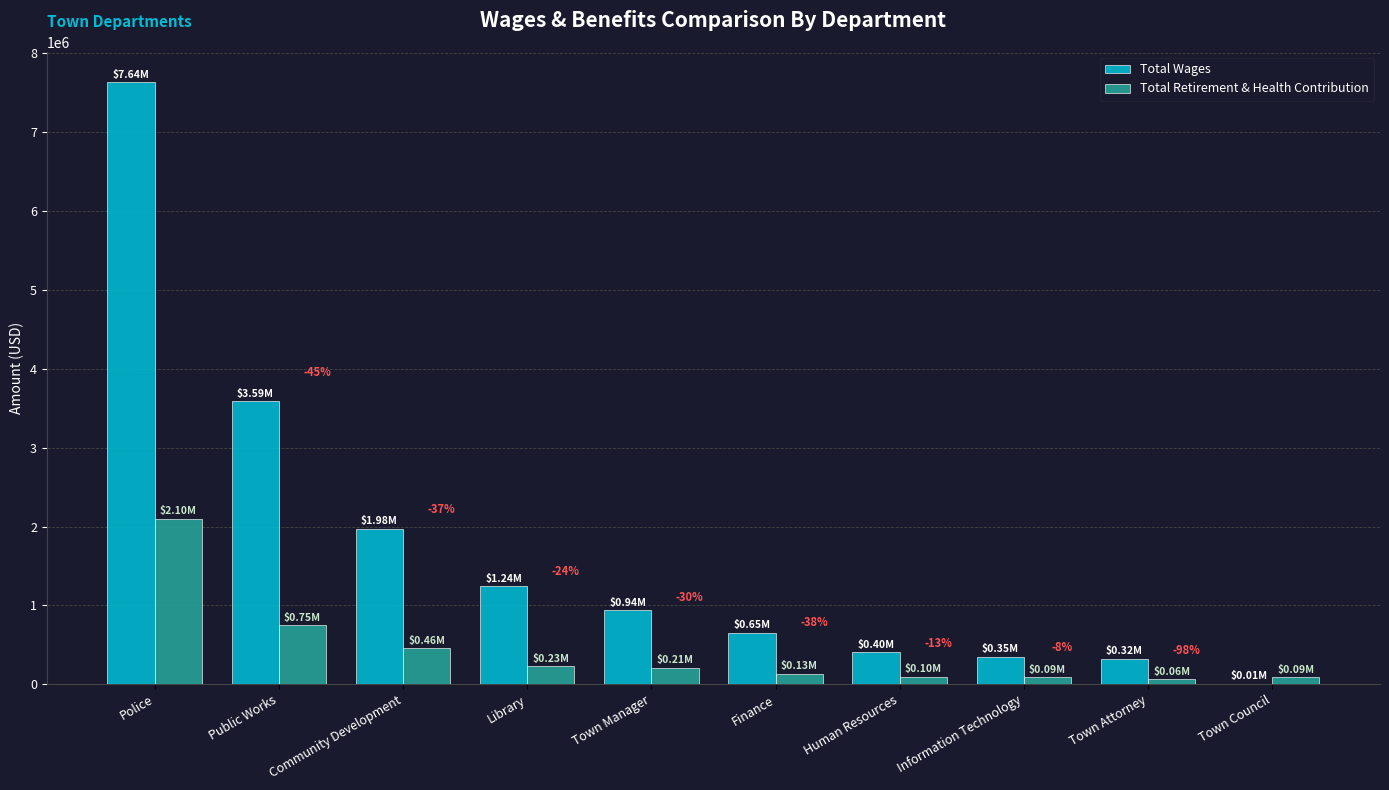

Are the bars grouped side by side (vs. stacked)?

Yes